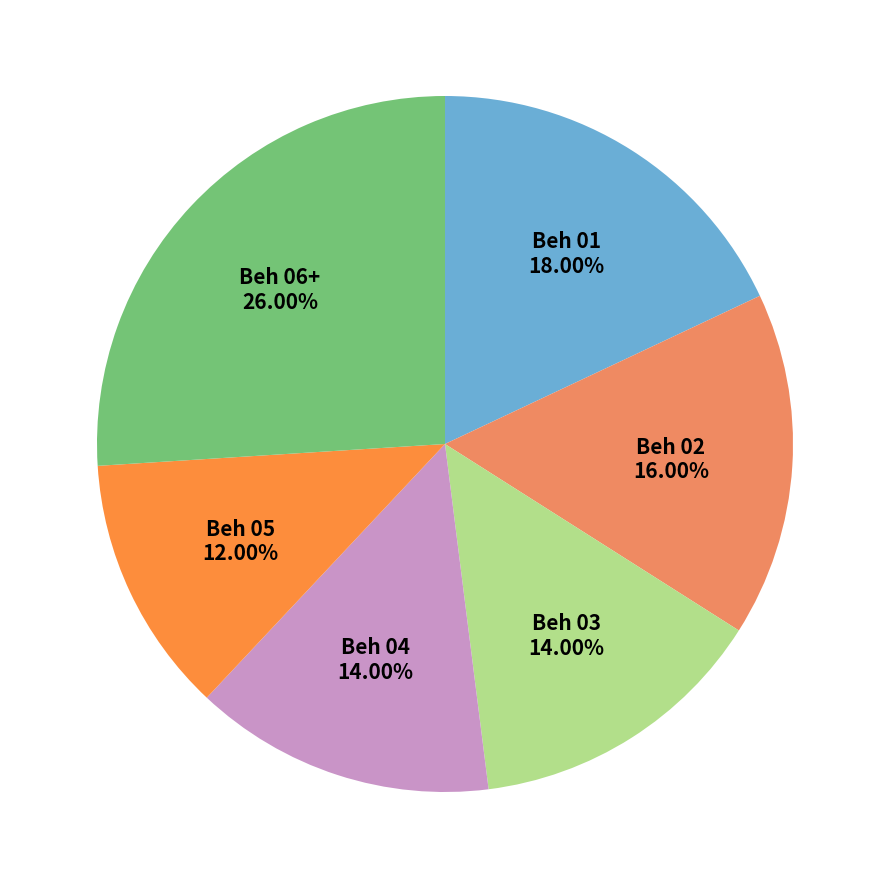

Which category has the smallest portion of the pie?

Beh 05 12.00%